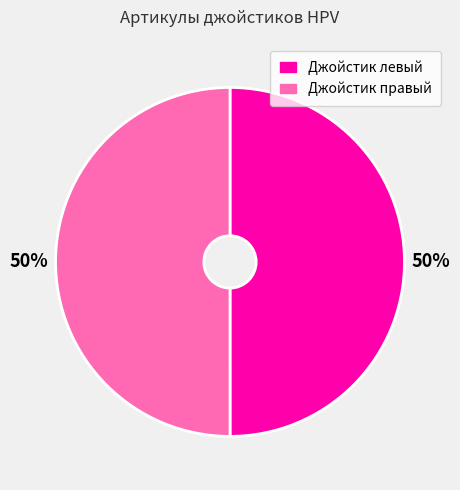

To the nearest percent, what is the average slice percentage?

50%